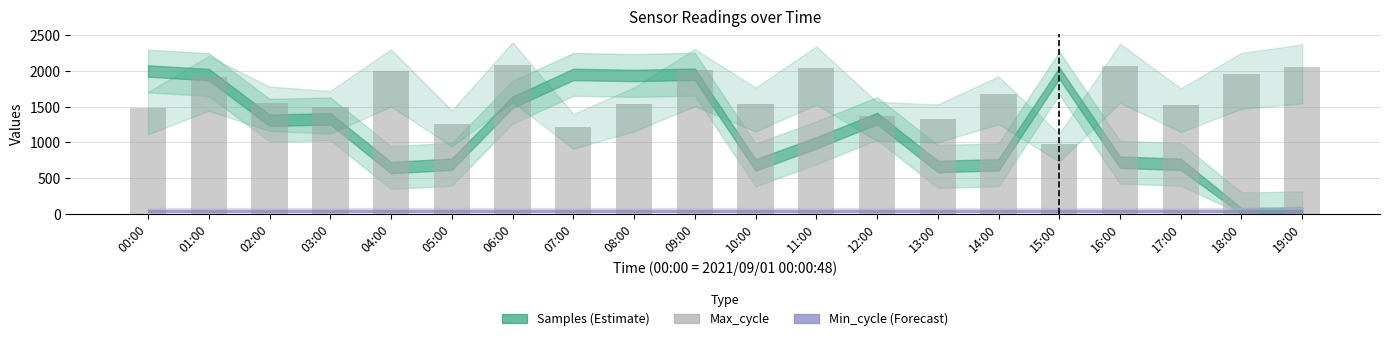

What is the difference between the values at 05:00 and 12:00?

104